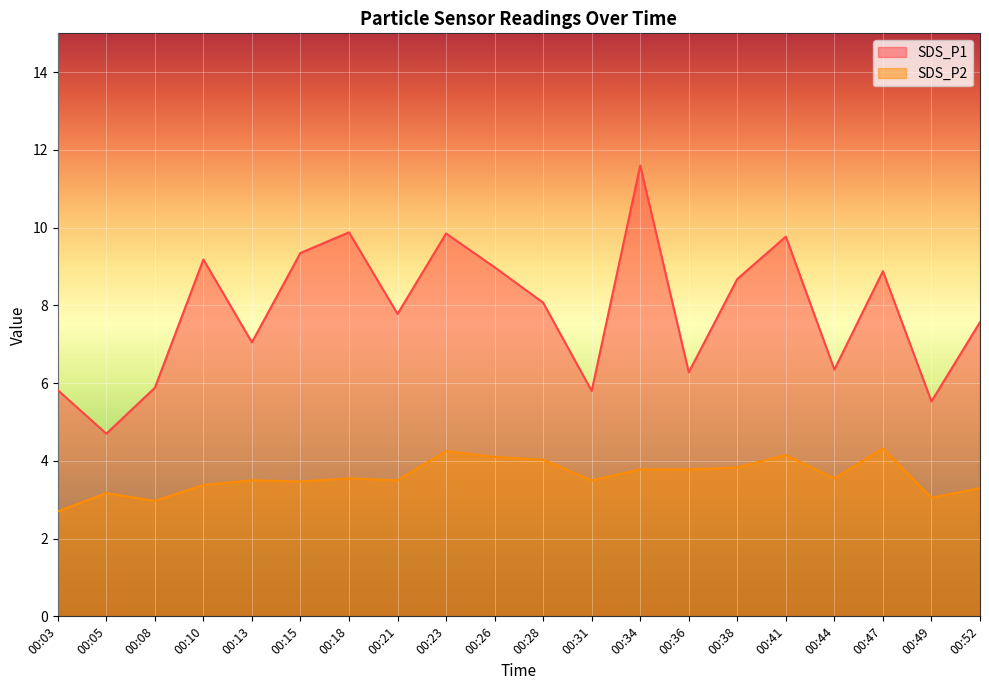

True or false: SDS_P2 and SDS_P1 cross at least once.

False